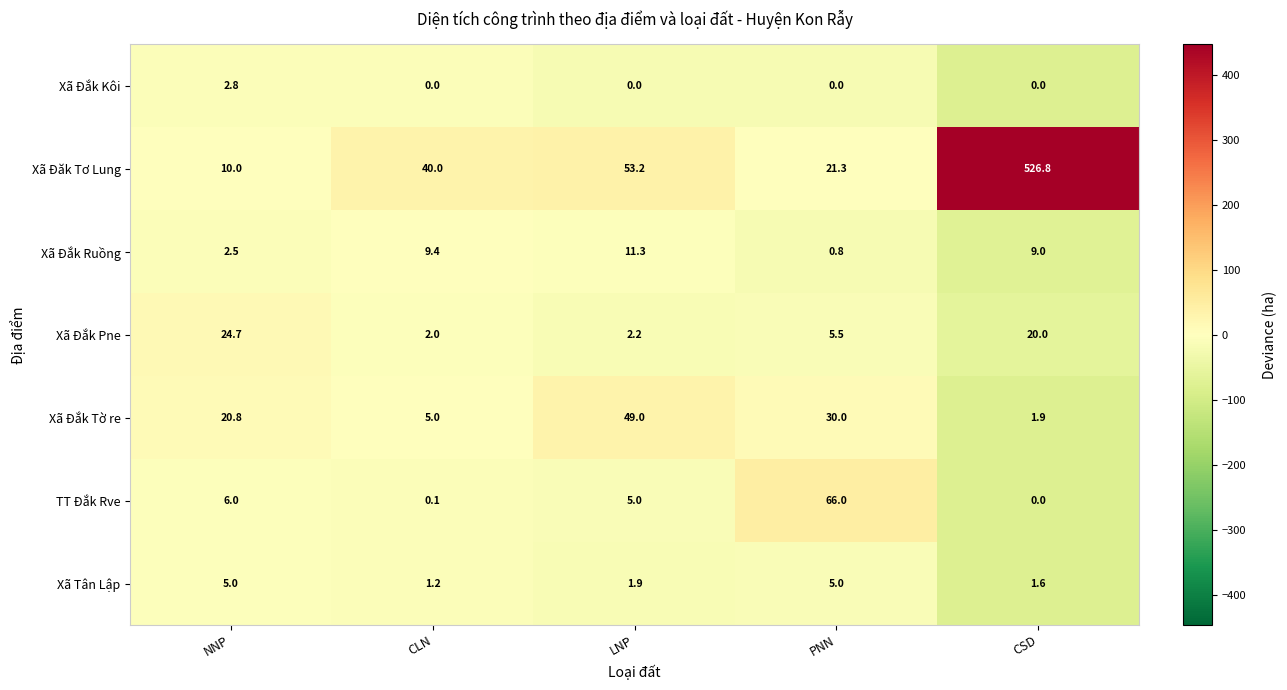

True or false: Xã Tân Lập has a value of 5.0 at PNN.

True